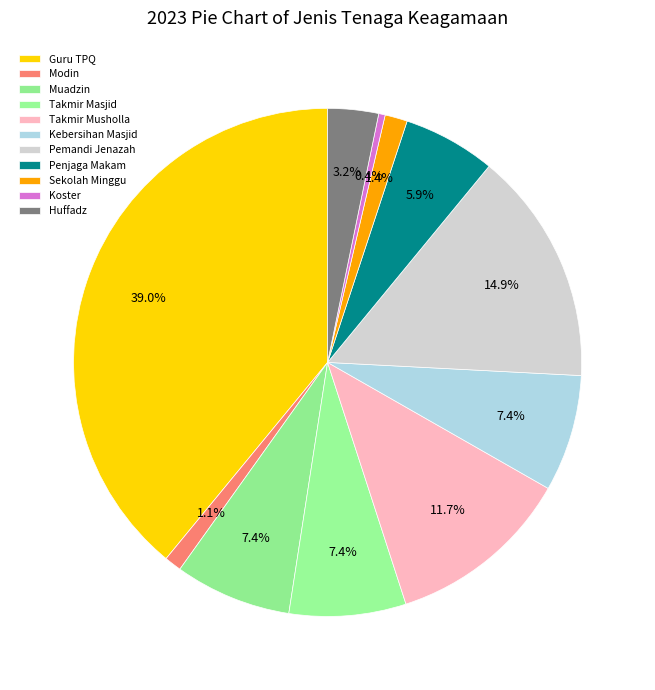

Is there any slice that represents more than half of the pie?

No